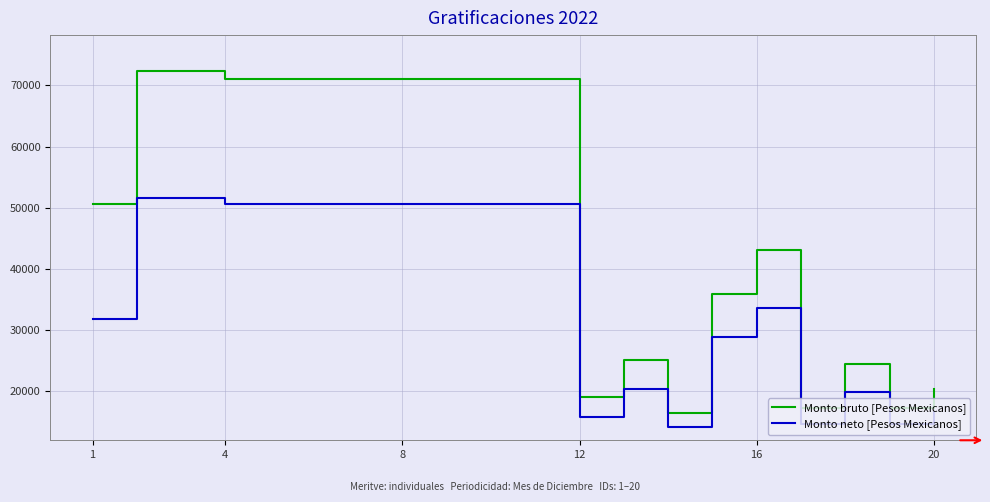

True or false: Monto neto [Pesos Mexicanos] has more than 0 points higher than both neighbors.

True